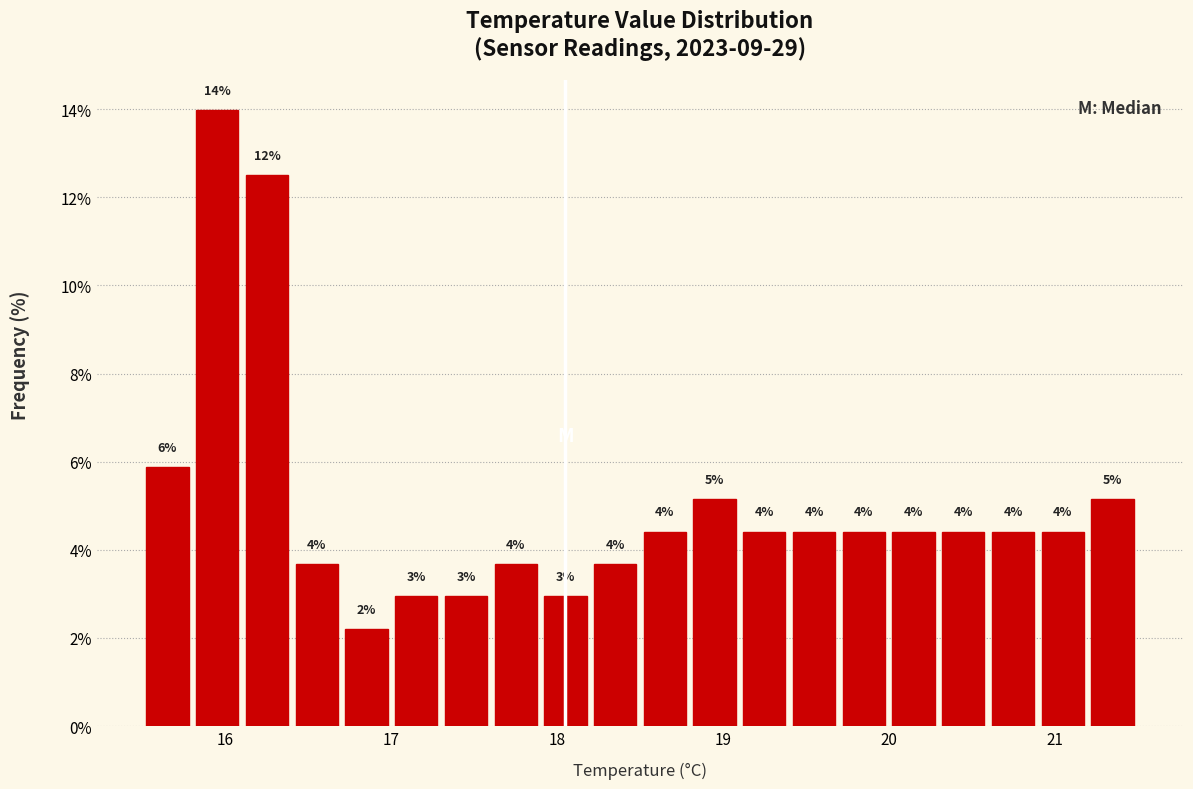

Around what value on the x-axis is the tallest bar? Give the approximate position of its centre, as read against the axis.

16.0